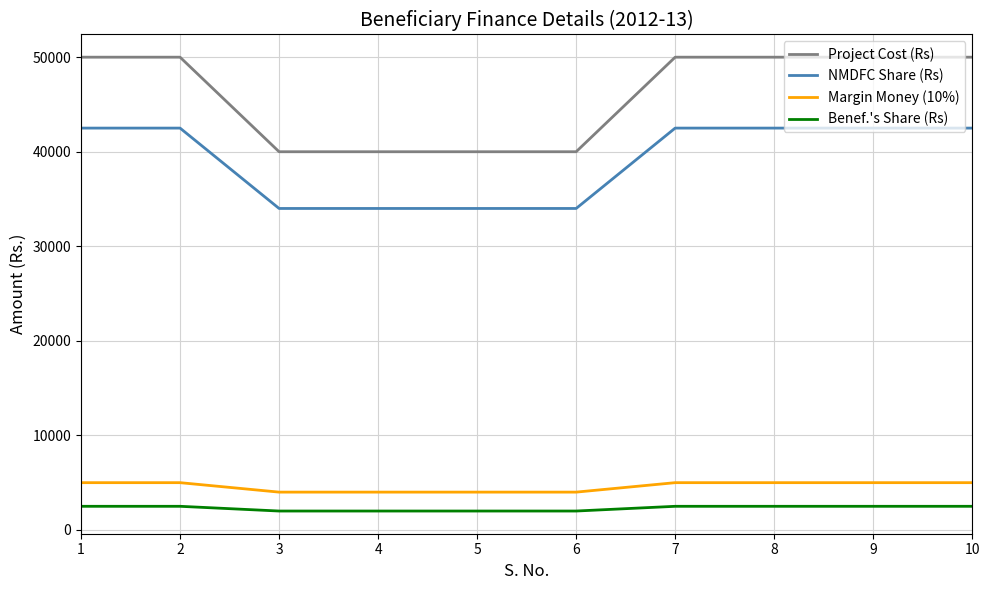

List the series in order of their peak value, lowest first.

Benef.'s Share (Rs), Margin Money (10%), NMDFC Share (Rs), Project Cost (Rs)